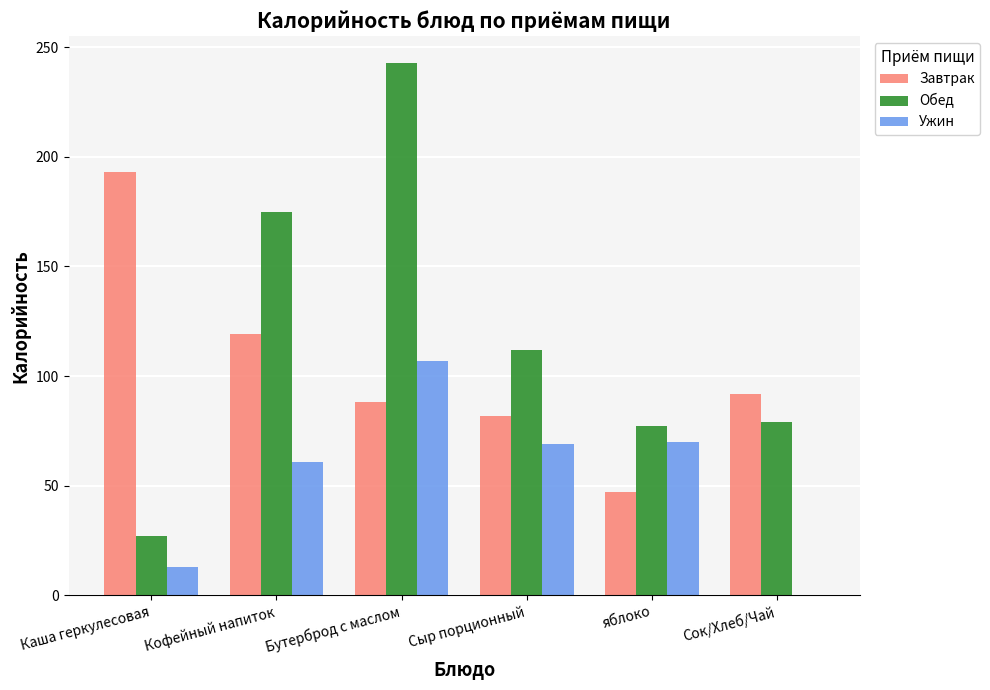

Are the bars horizontal?

No